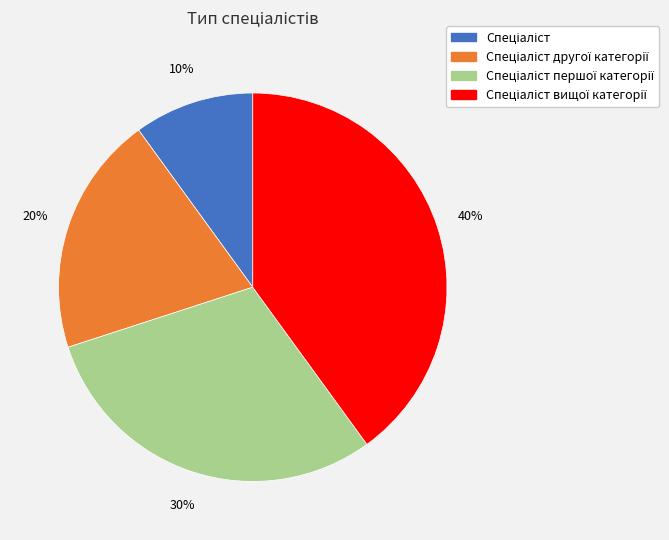

Is there a majority slice in this chart?

No